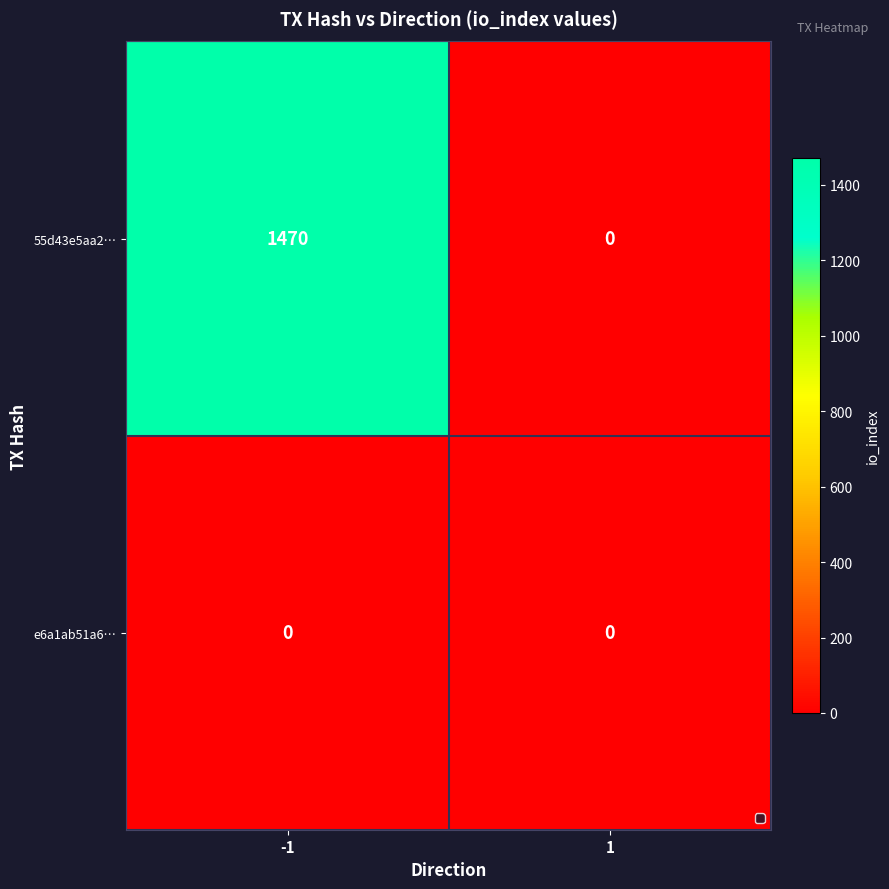

Reading right to left, extract all data points from this chart.

55d43e5aa2…: 0	1470
e6a1ab51a6…: 0	0